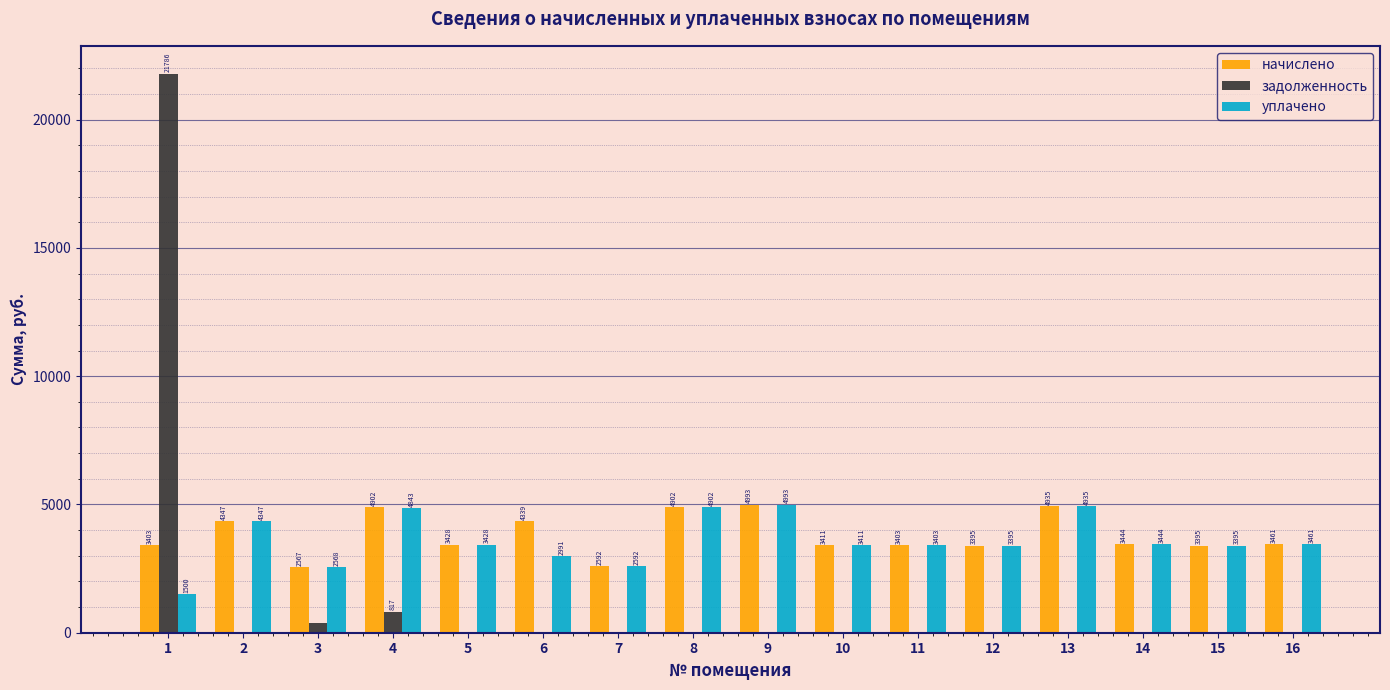

Which series has the largest total across all categories?

начислено